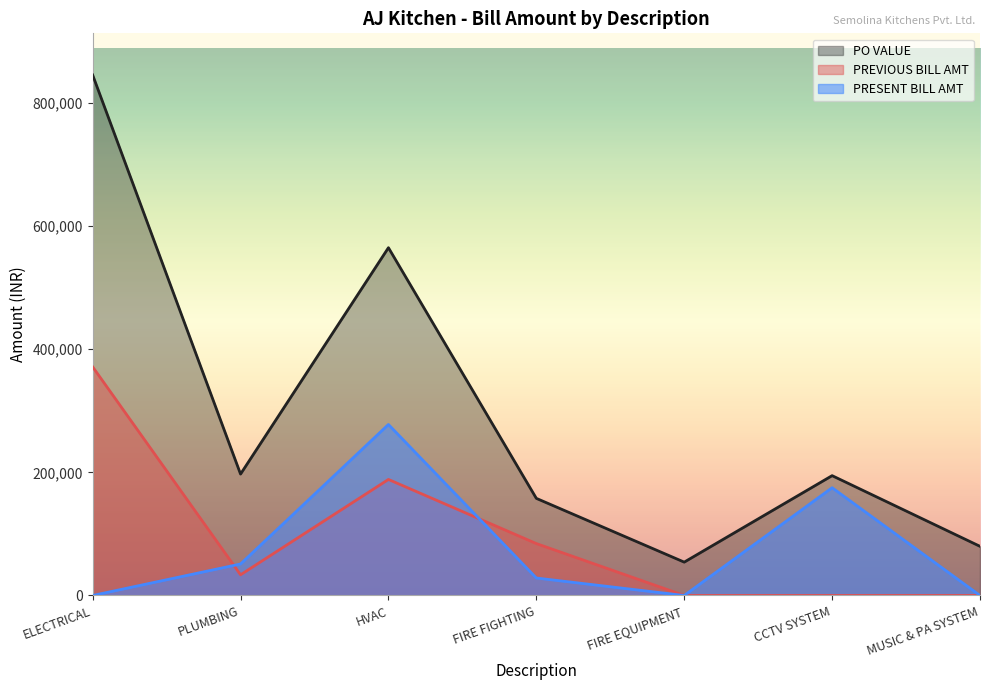

The value of PREVIOUS BILL AMT at MUSIC & PA SYSTEM is 0.0. True or false?

True